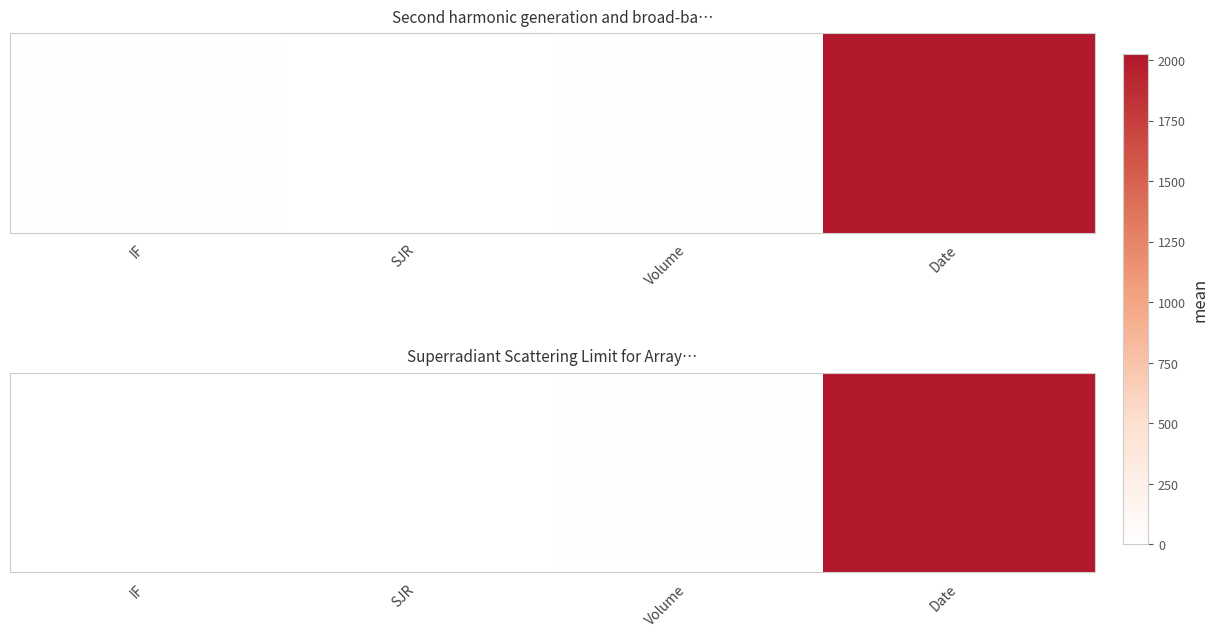

What is the approximate value at IF?

4.9